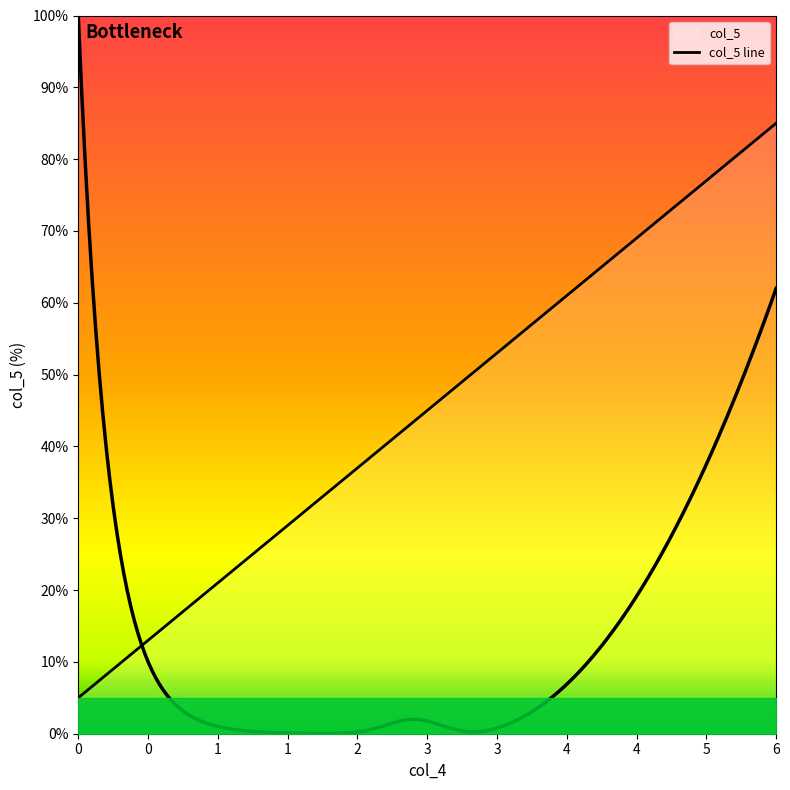

How many lines are shown in the chart?

1